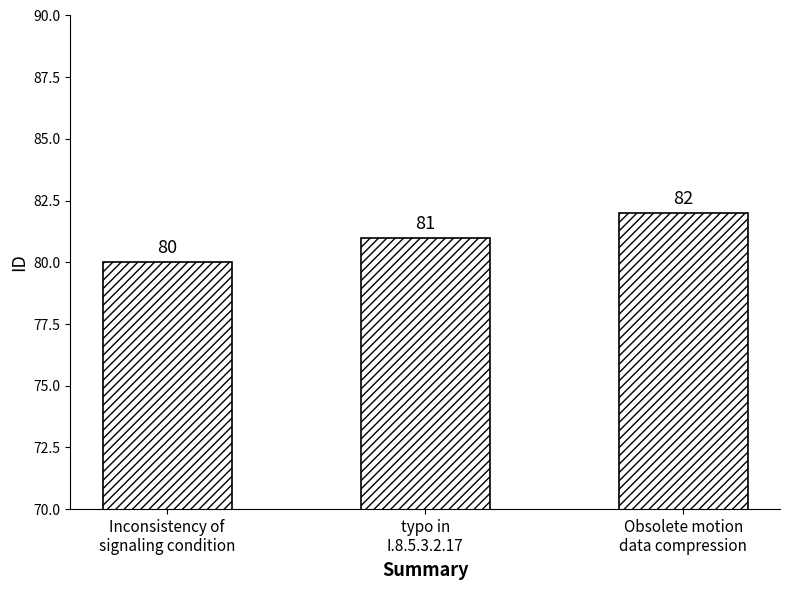

Rank the categories by value from lowest to highest.

Inconsistency of
signaling condition, typo in
I.8.5.3.2.17, Obsolete motion
data compression